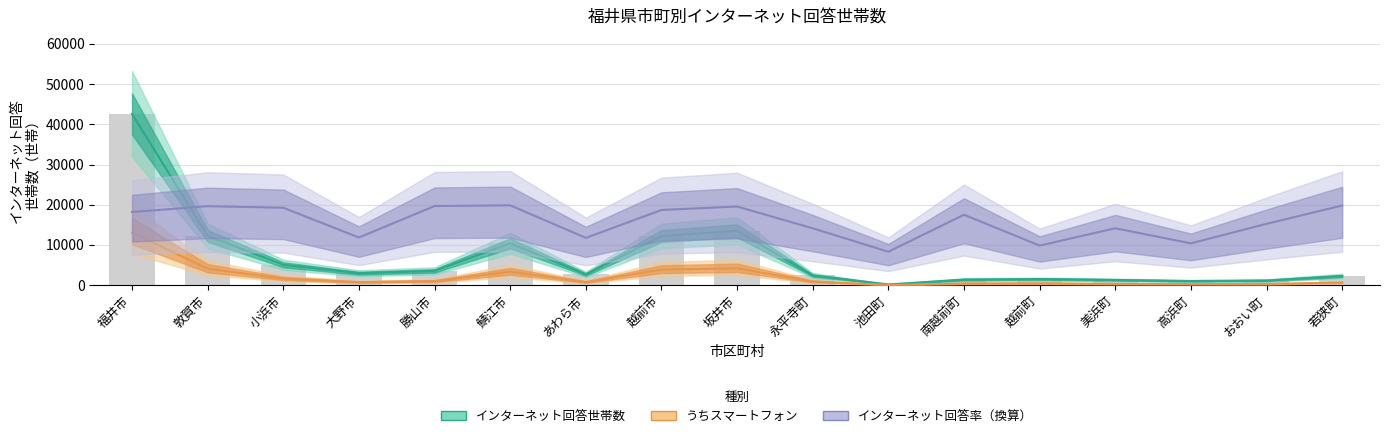

Reading left to right, list all the values displayed in this chart.

インターネット回答世帯数: 42599.0	12250.0	5070.0	2969.0	3556.0	10404.0	2681.0	12235.0	13519.0	2415.0	176.0	1377.0	1514.0	1294.0	1024.0	1153.0	2267.0
うちスマートフォン: 13043.0	4078.0	1622.0	735.0	988.0	3345.0	762.0	3864.0	4181.0	896.0	39.0	405.0	444.0	306.0	263.0	261.0	653.0
インターネット回答率: 18189.8	19638.1	19254.7	11842.5	19680.7	19851.1	11757.3	18701.0	19552.9	14142.9	8306.8	17508.2	9840.4	14142.9	10394.2	15250.4	19808.5